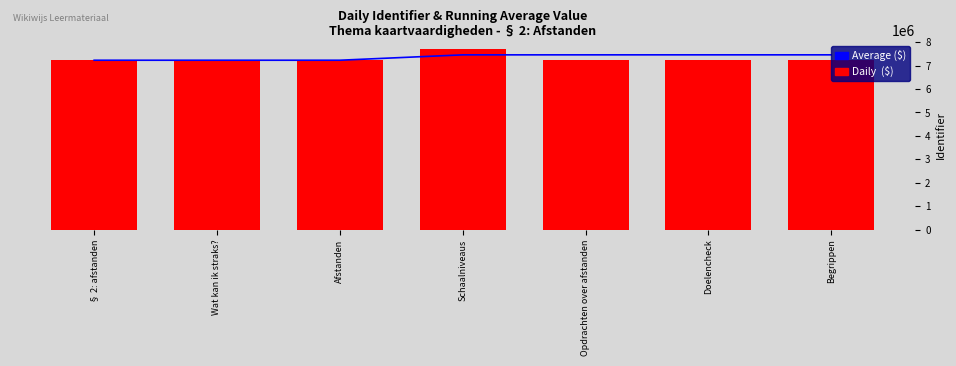

What is the maximum value for Daily ($)?

7683661